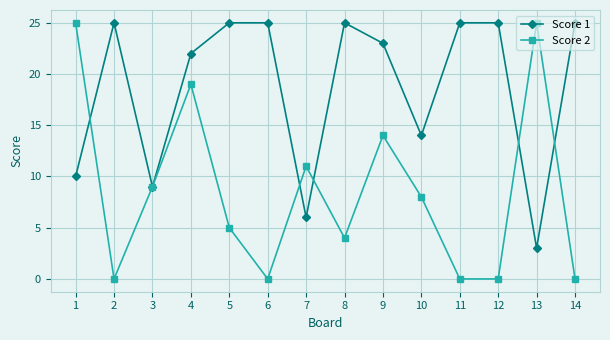

What are all the series names shown in the legend?

Score 1, Score 2